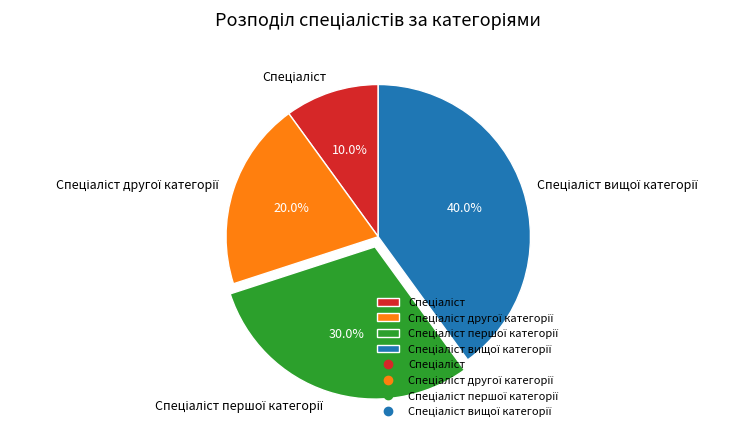

Is there any slice that represents more than half of the pie?

No